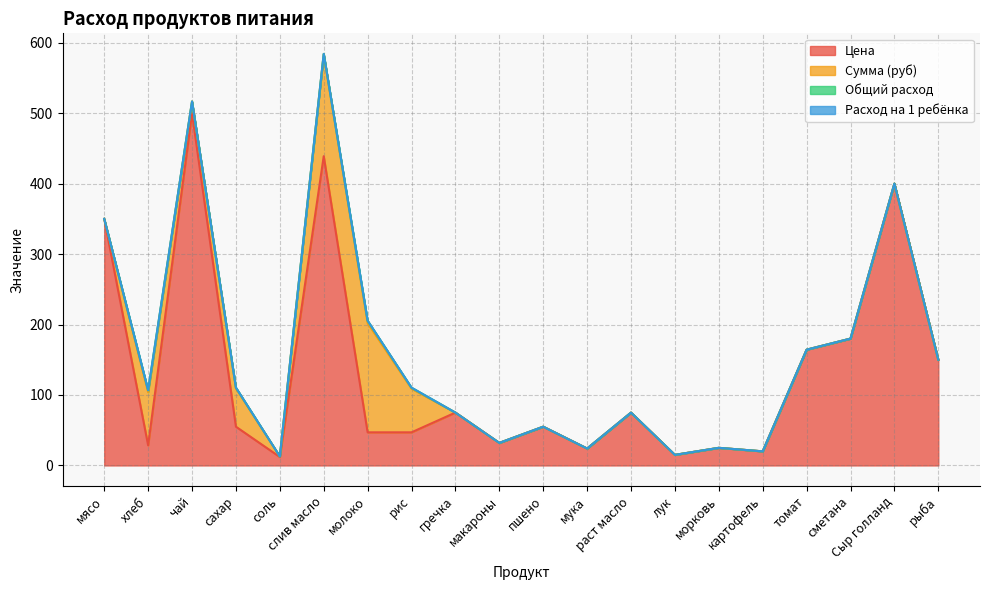

What is the maximum value shown in the chart?

500.0